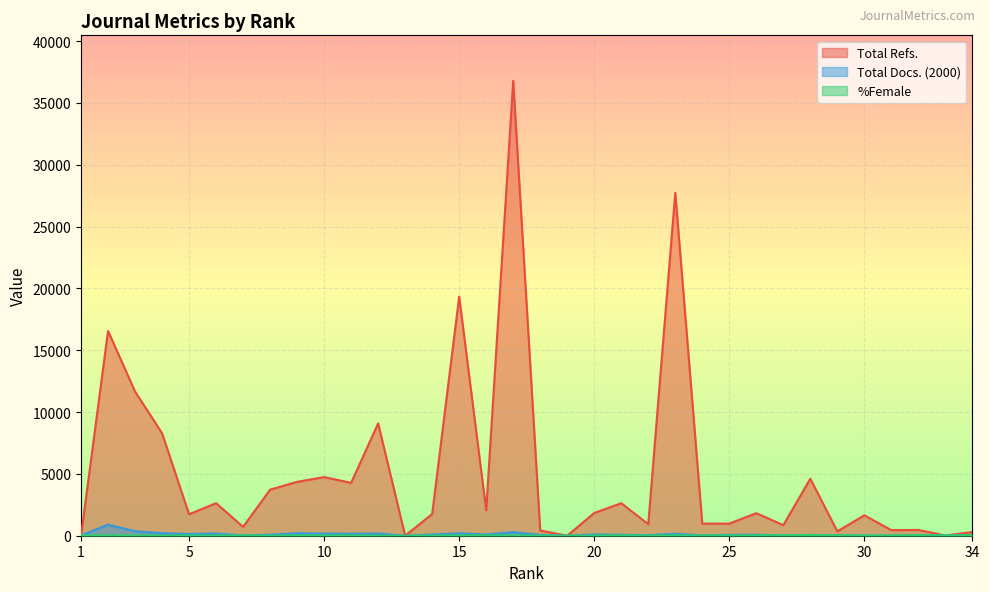

At 6, list the series in order from smallest to largest.

%Female, Total Docs. (2000), Total Refs.